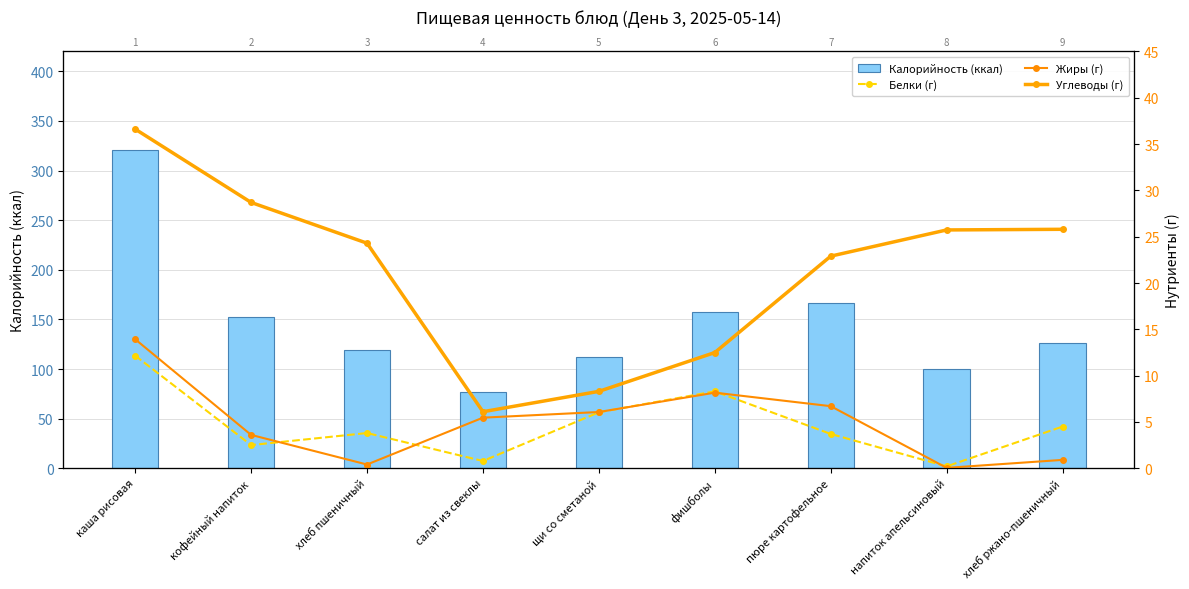

Reading left to right, transcribe all the data shown in this chart.

Калорийность (ккал): 321.0	152.0	119.0	77.0	112.0	157.0	167.0	100.0	126.0
Белки (г): 12.2	2.5	3.8	0.8	6.0	8.3	3.7	0.2	4.5
Жиры (г): 13.9	3.6	0.4	5.5	6.1	8.2	6.7	0.0	0.9
Углеводы (г): 36.6	28.7	24.3	6.1	8.3	12.5	22.9	25.7	25.8